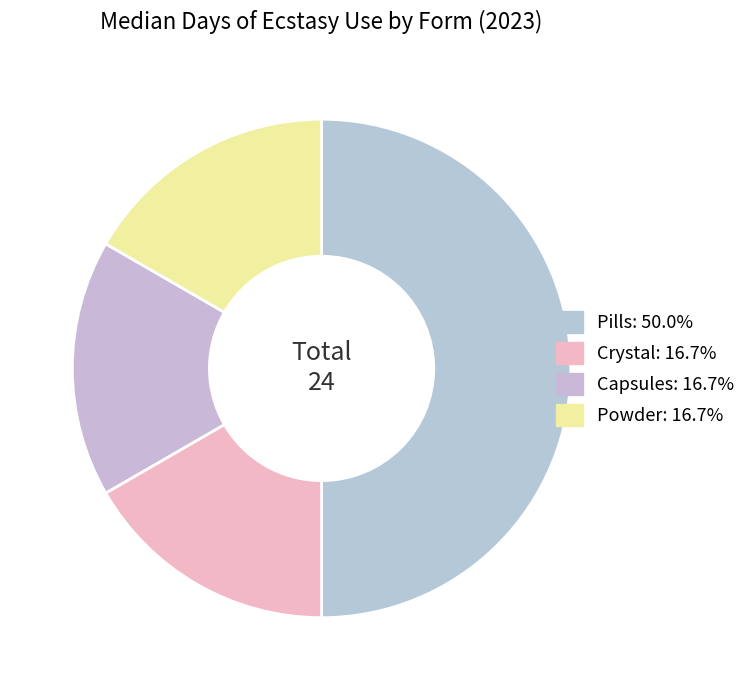

To the nearest percent, what is the combined percentage of Capsules and Pills?

67%